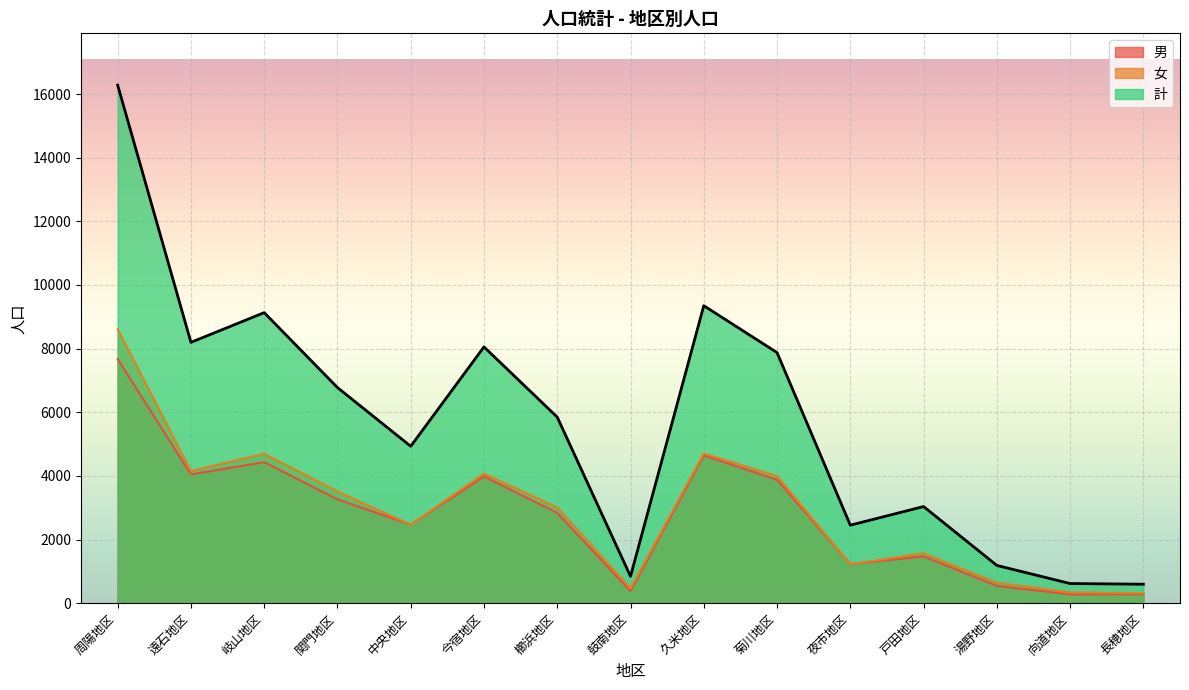

How many data points does each series have?

15